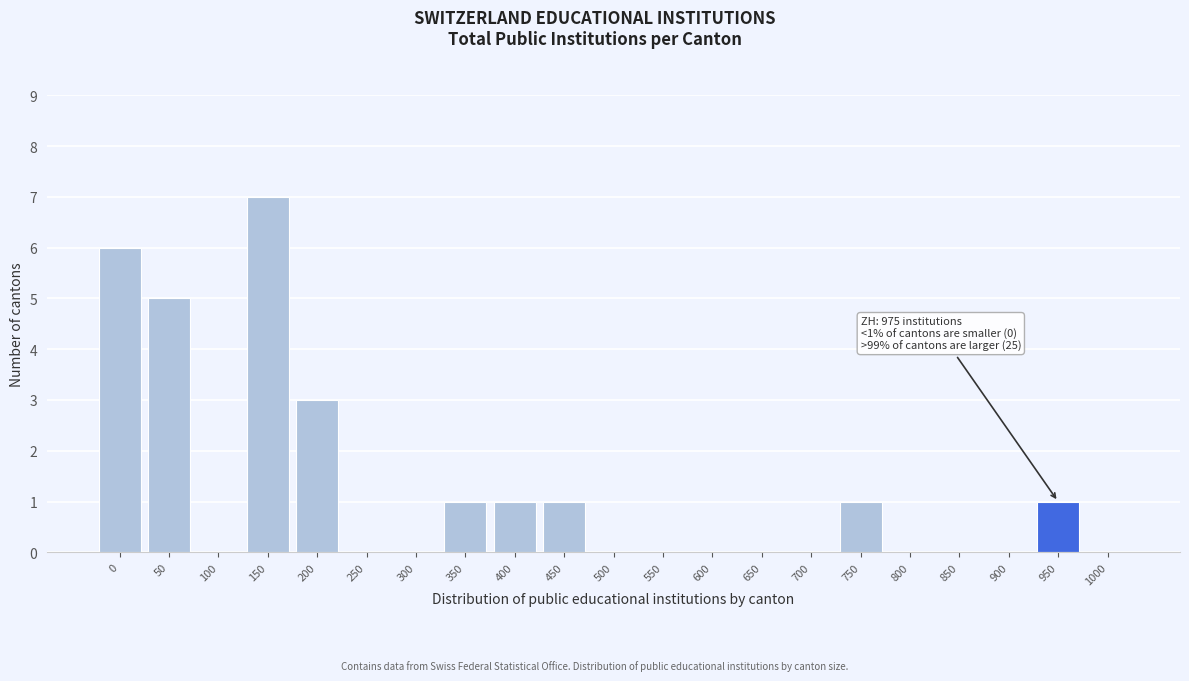

Reading right to left, list all the values displayed in this chart.

1000=0	950=1	900=0	850=0	800=0	750=1	700=0	650=0	600=0	550=0	500=0	450=1	400=1	350=1	300=0	250=0	200=3	150=7	100=0	50=5	0=6